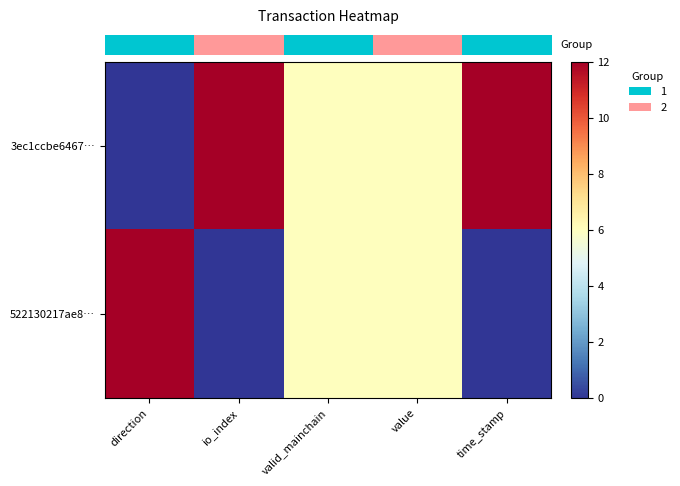

Rank the series at valid_mainchain from lowest to highest value.

row_0, row_1